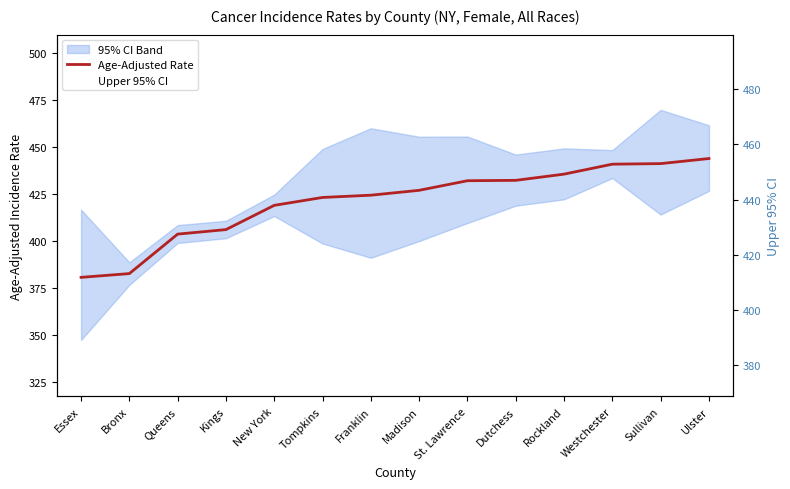

True or false: Age-Adjusted Rate has a value of 440.9 at Westchester.

True